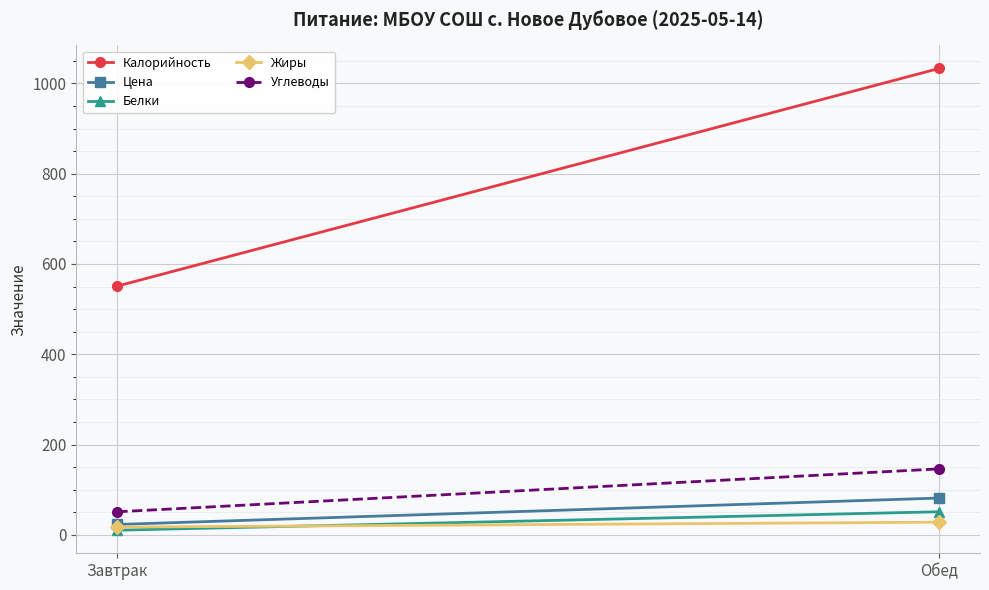

Is it true that Жиры equals 26.8 at Завтрак?

False